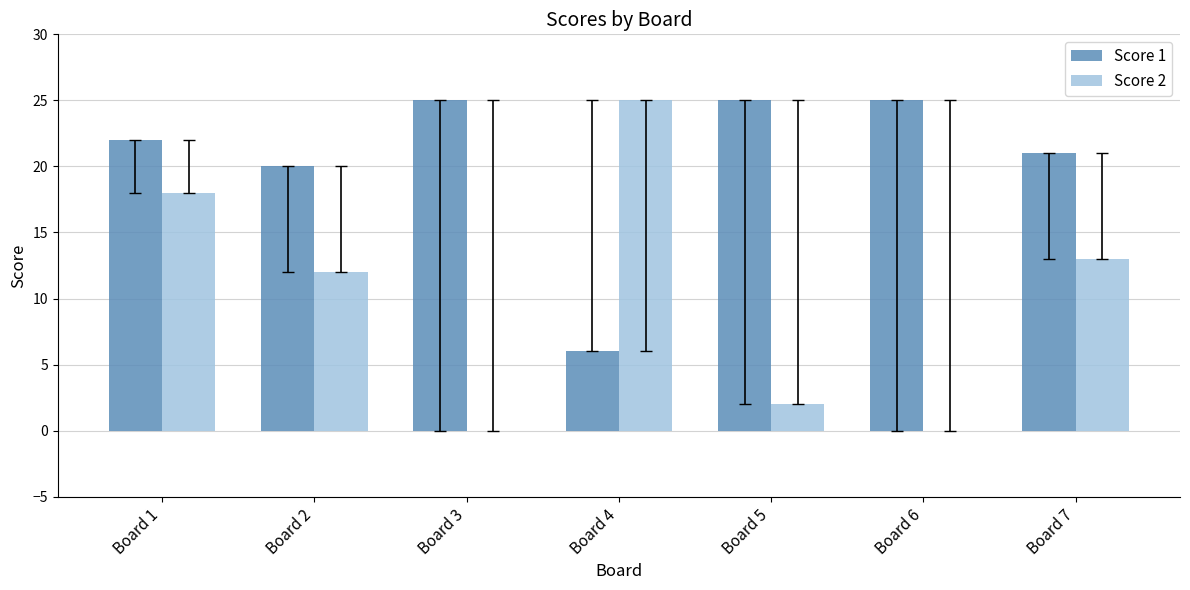

What is the sum of the Score 2 values at Board 4 and Board 1?

43